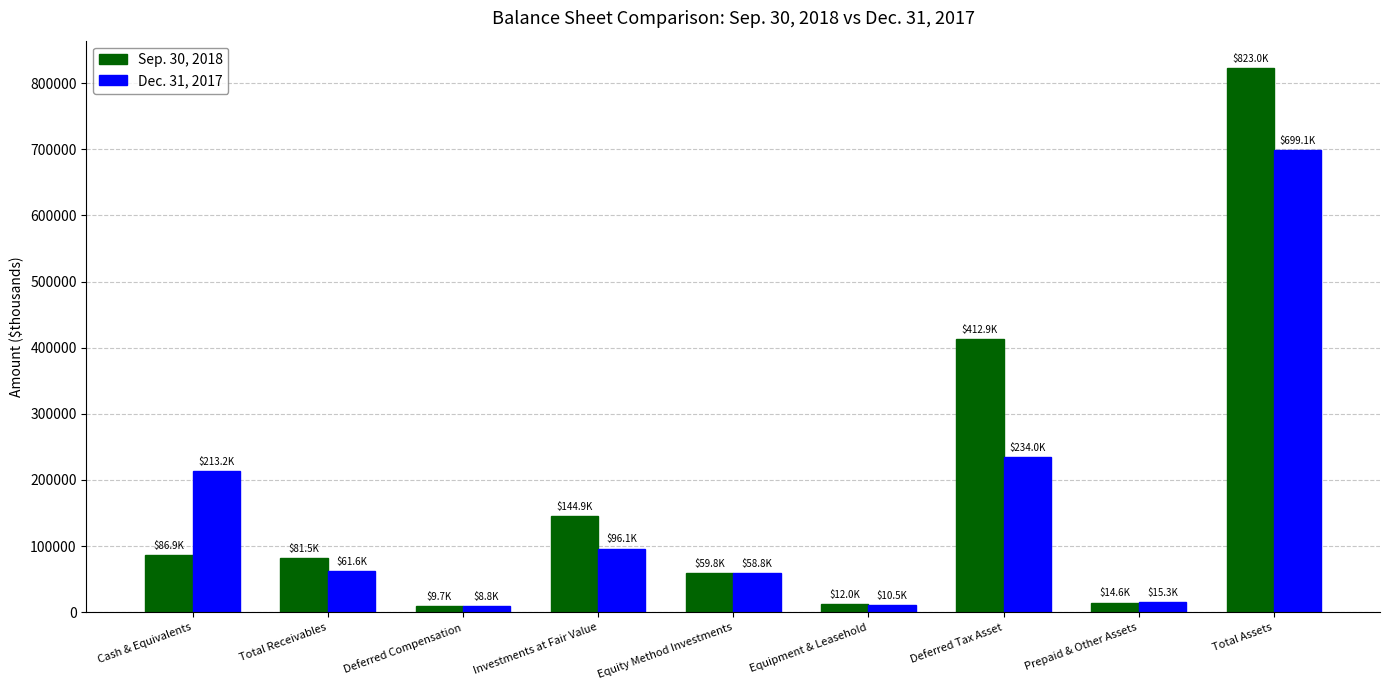

How many distinct data groups are displayed?

2